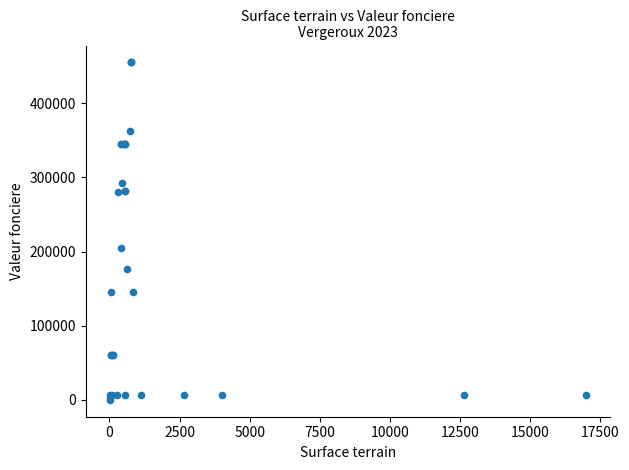

What Y value in the scatter plot is closest to 227500?

205000